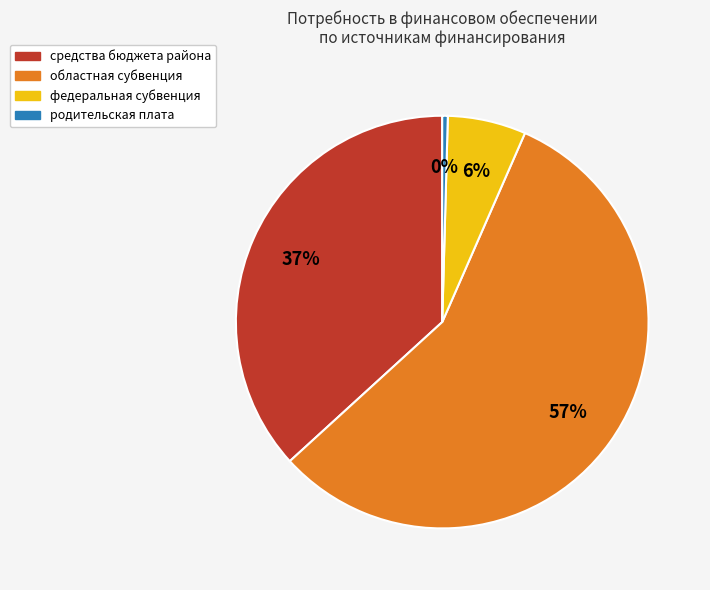

To the nearest percent, what is the average slice percentage?

25%